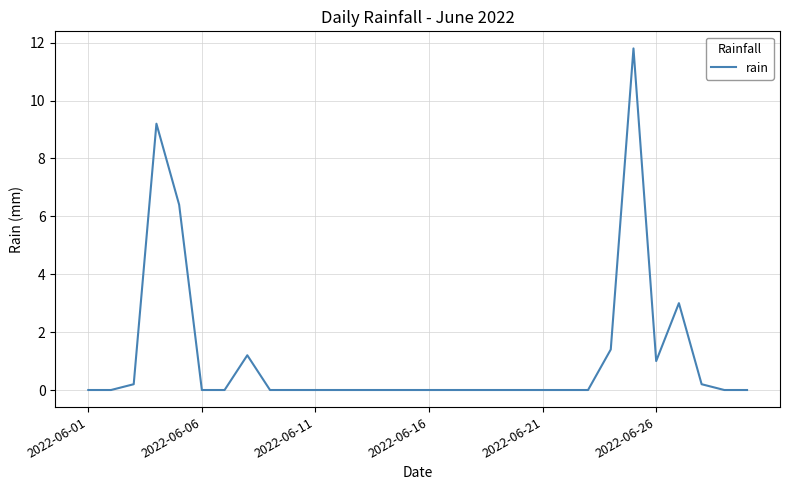

What is the difference between the maximum and minimum values?

11.8